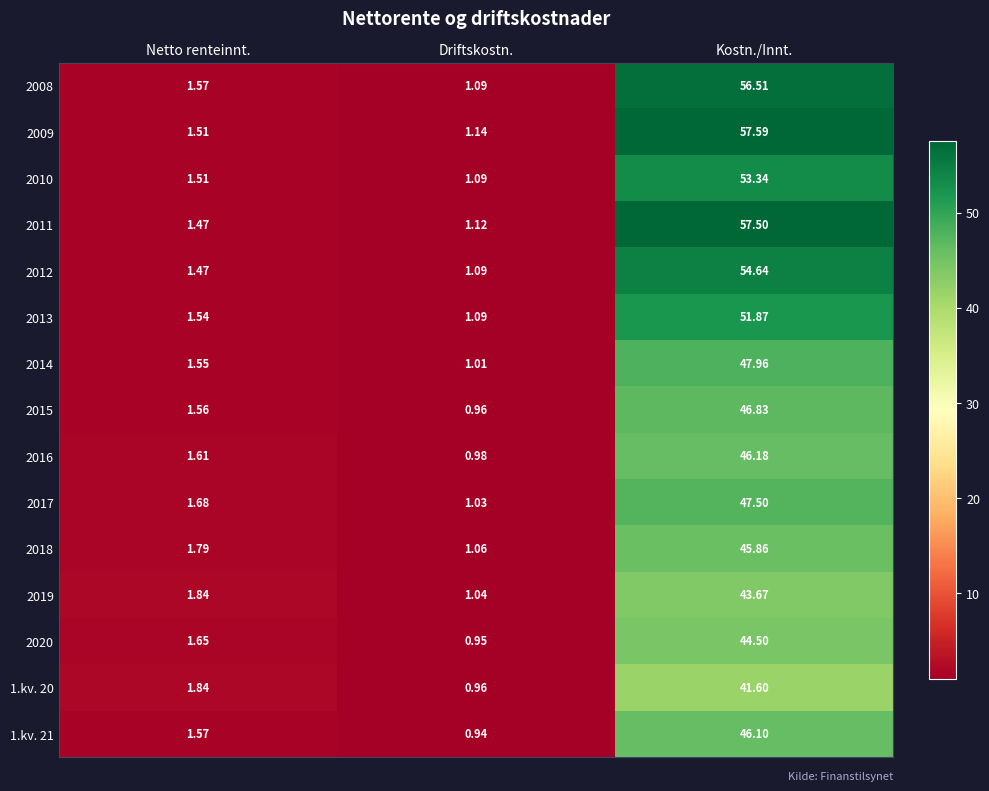

Which series has the largest total across all categories?

2009